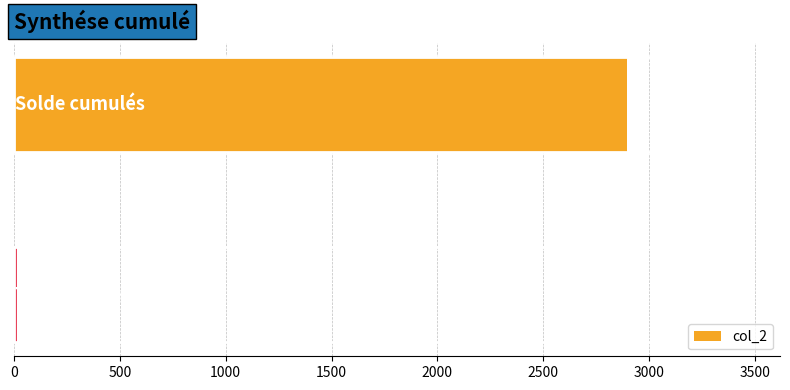

What is the greatest value displayed?

2894.2